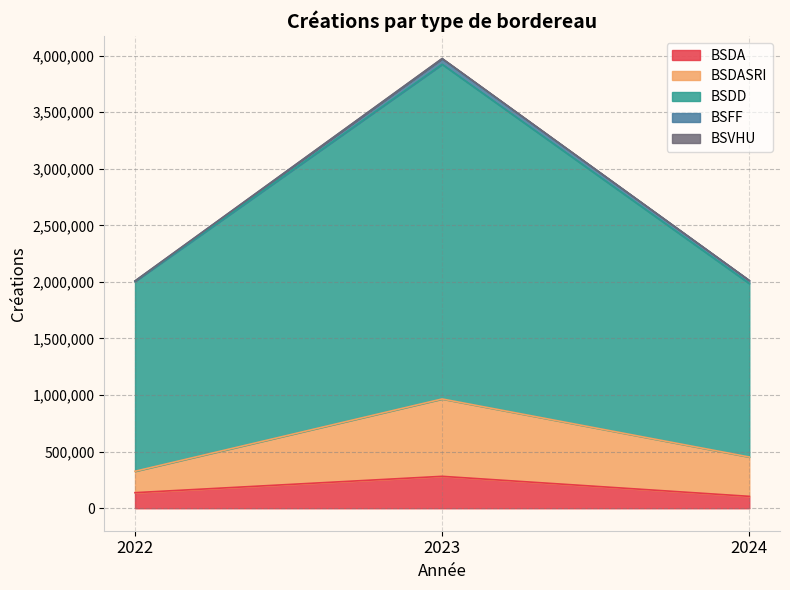

At which category is the sum across all series the highest?

2023